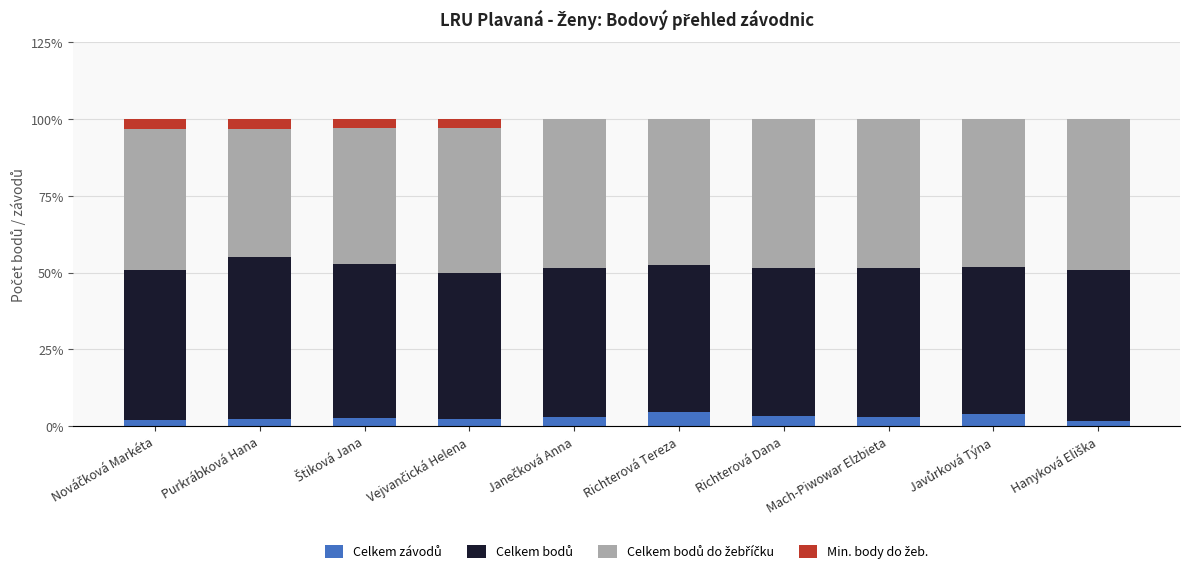

How many distinct data groups are displayed?

4